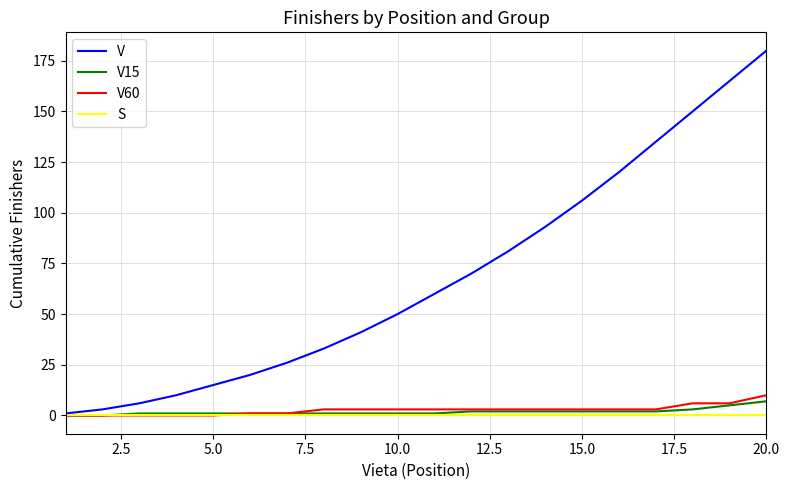

At how many categories does at least one series exceed 52?

10